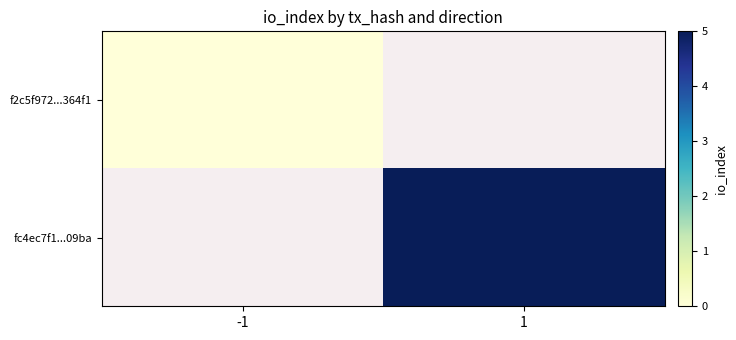

How many categories are shown in the chart?

2